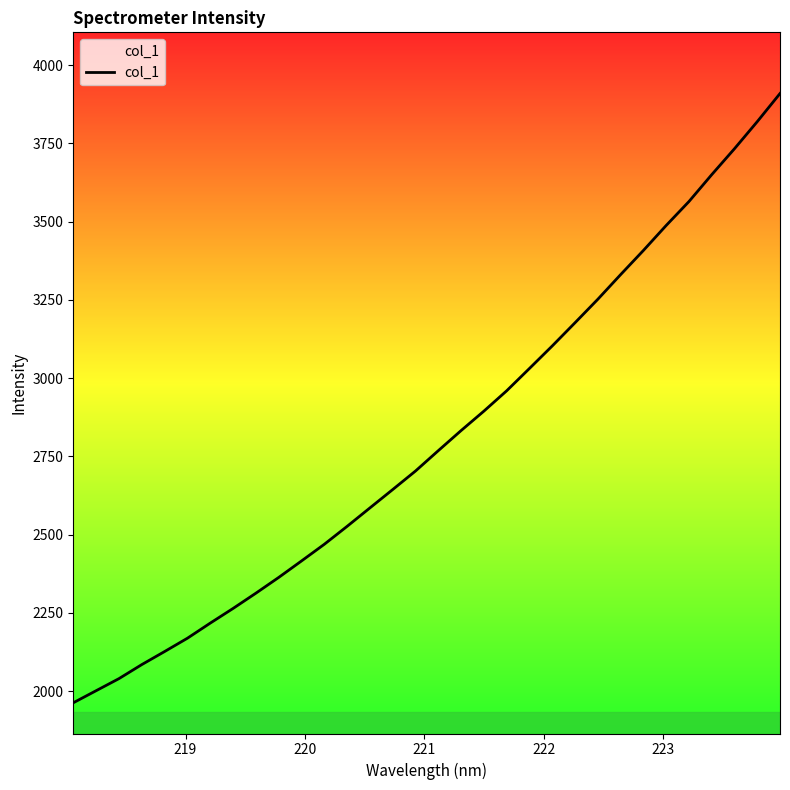

What is the maximum value shown in the chart?

3908.9